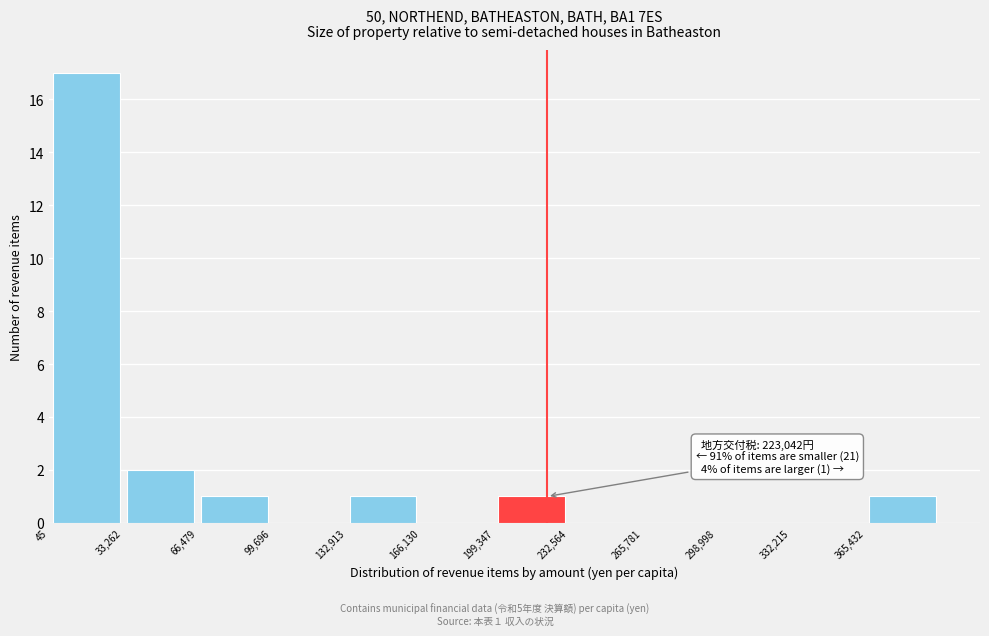

Over which range of the x-axis is the bar tallest?

0 to 35000